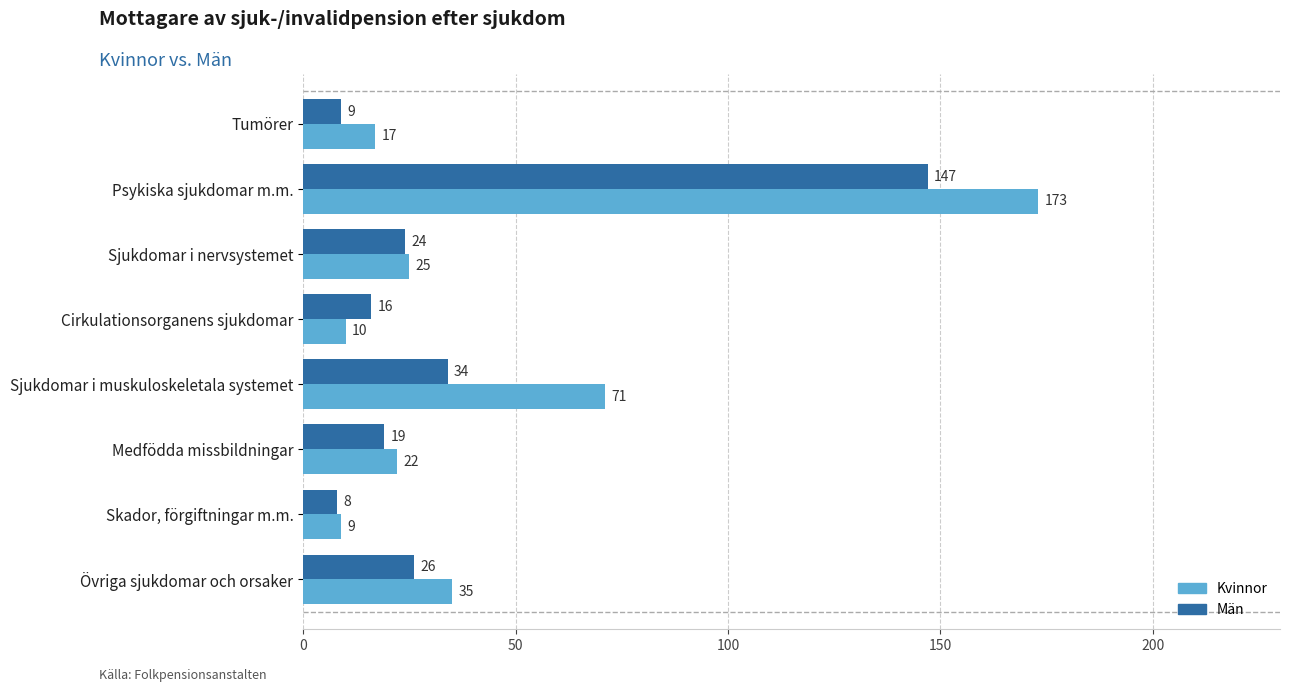

Rank the series by their maximum value, from lowest to highest.

Män, Kvinnor